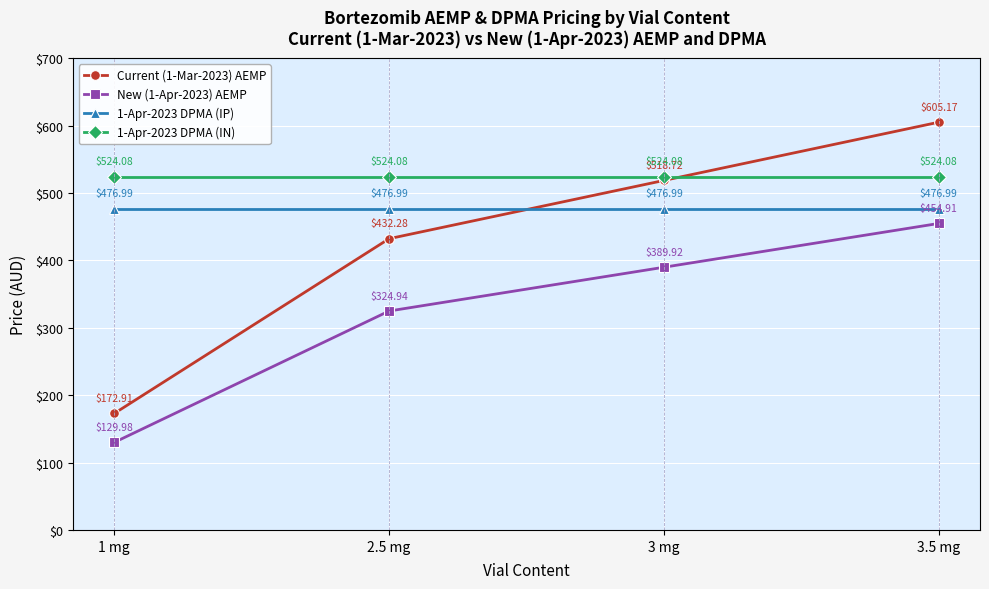

What is the value of the Current (1-Mar-2023) AEMP point at the 1st from the left?

172.9